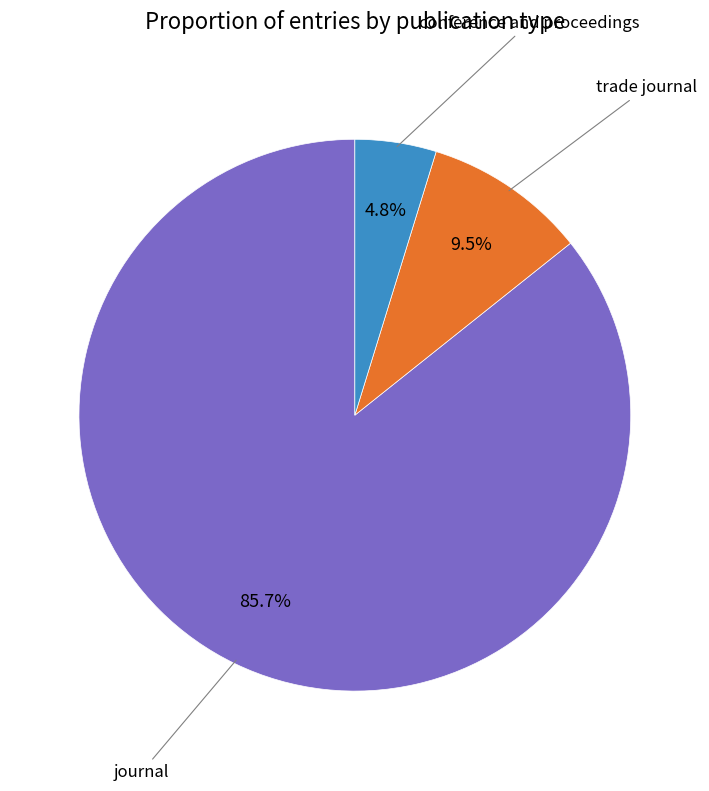

To the nearest percent, what is the difference between the largest and smallest slice percentages?

81%